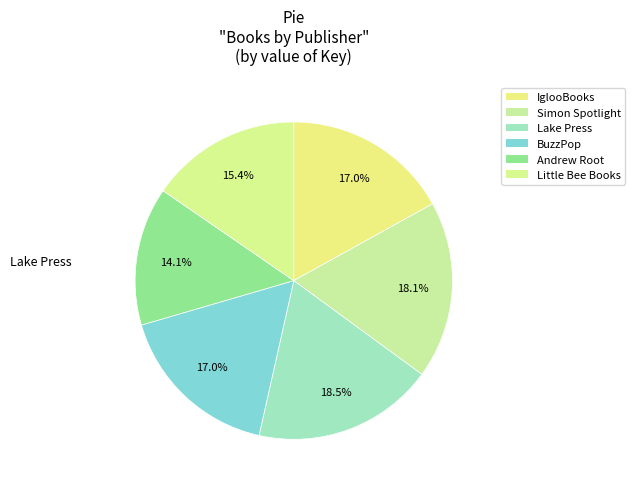

What portion of the pie excludes Lake Press?

81.5%